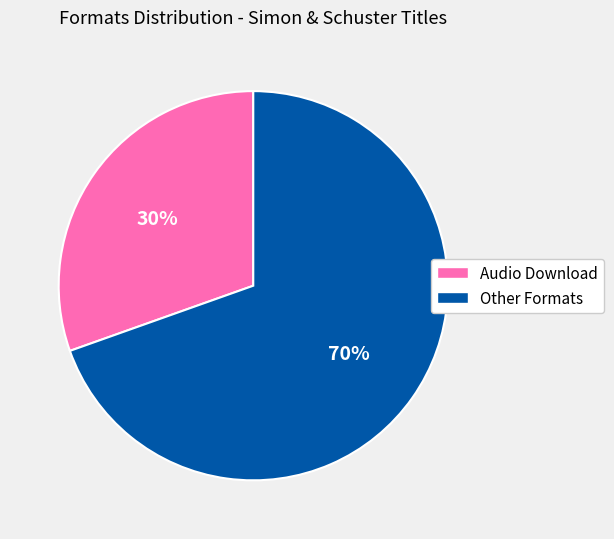

To the nearest percent, what is the average slice percentage?

50%